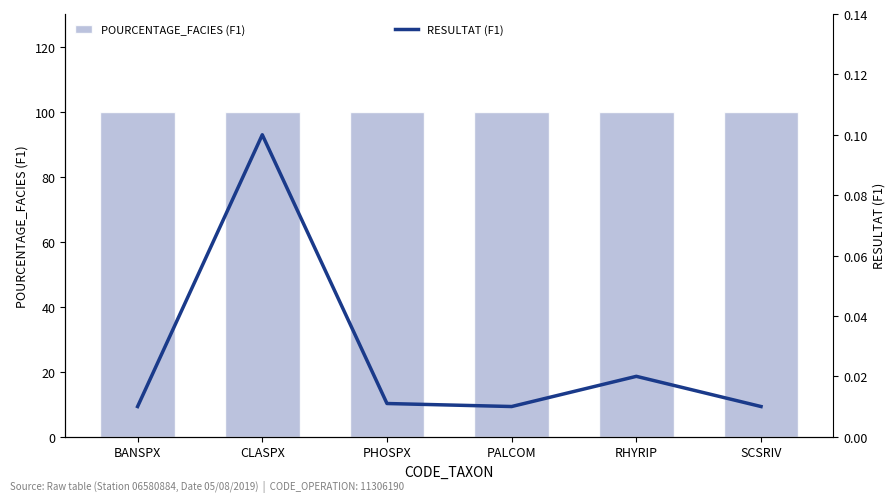

How many categories are shown in the chart?

6